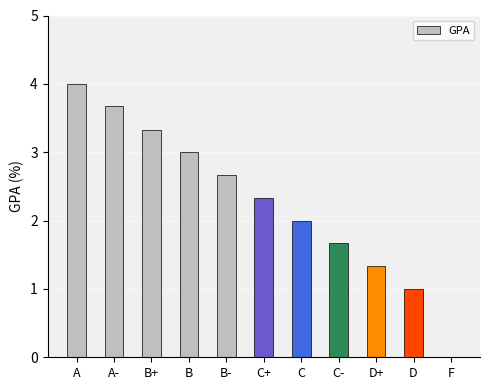

What is the ratio of the value at C- to the value at A-?

0.5